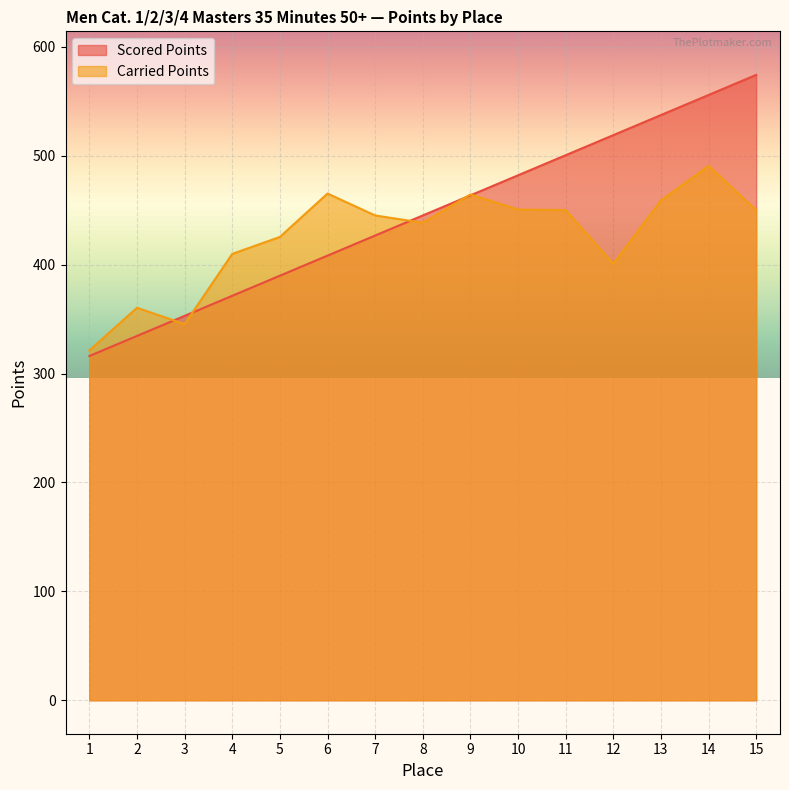

What is the lowest value of the Scored Points series?

316.1